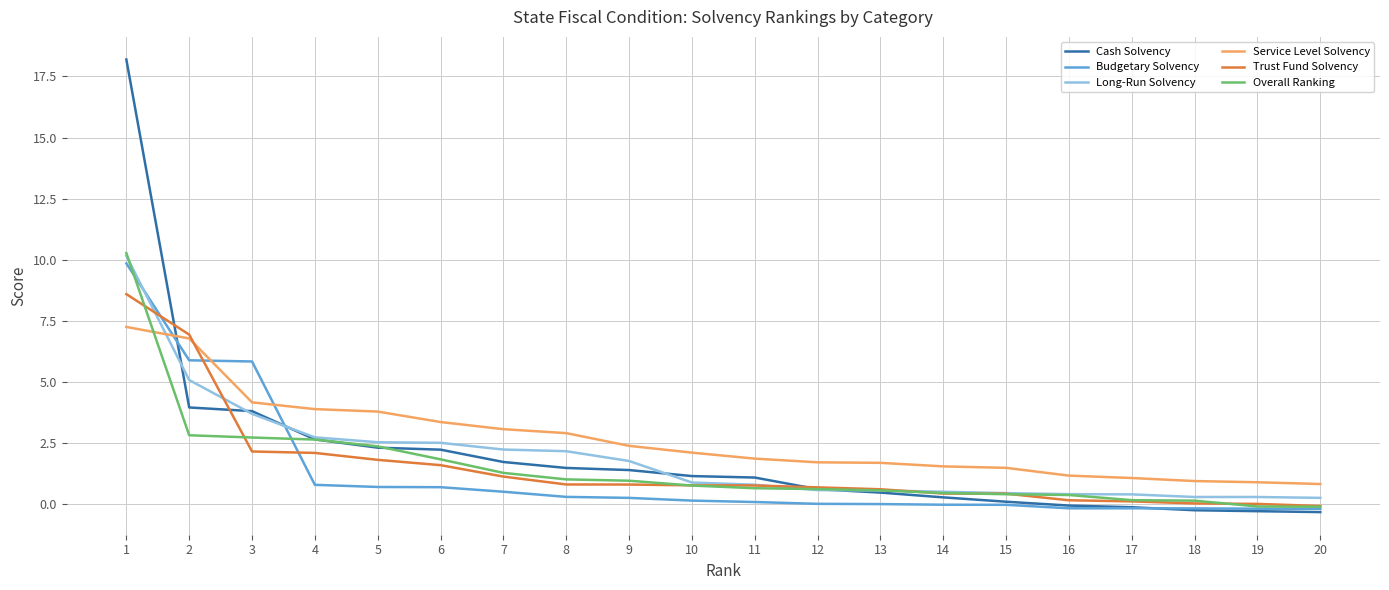

True or false: Long-Run Solvency has a value of 4.0 at 4.

False